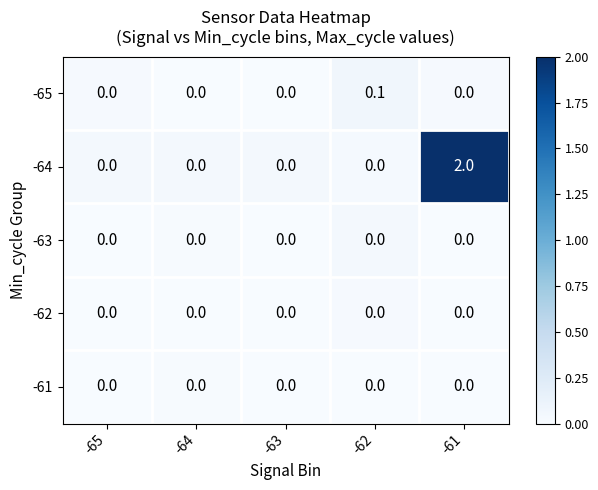

The value of -61 at -61 is 0.0. True or false?

True